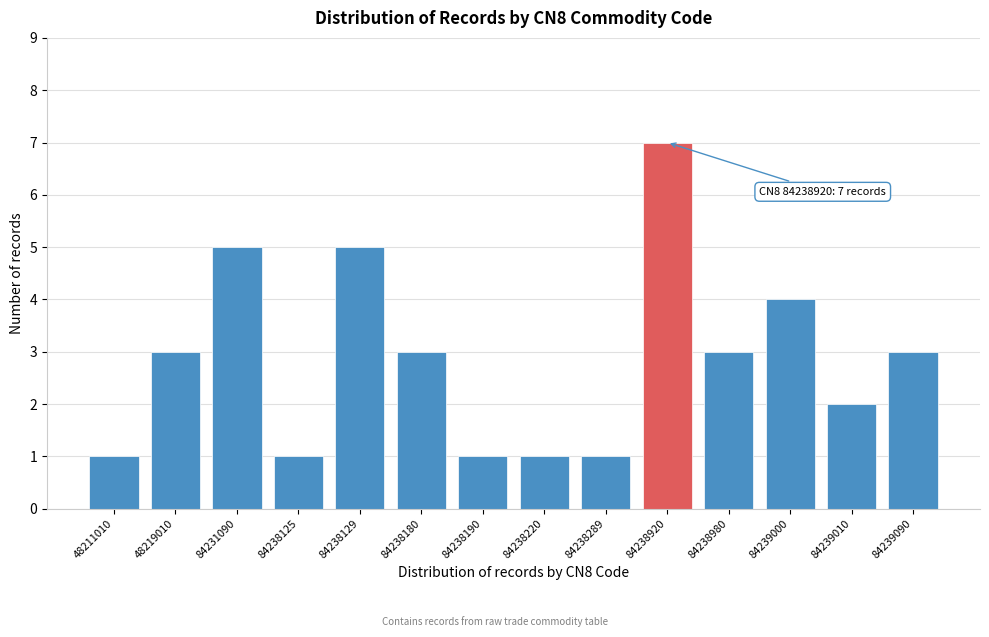

Reading right to left, list all the values displayed in this chart.

3	2	4	3	7	1	1	1	3	5	1	5	3	1